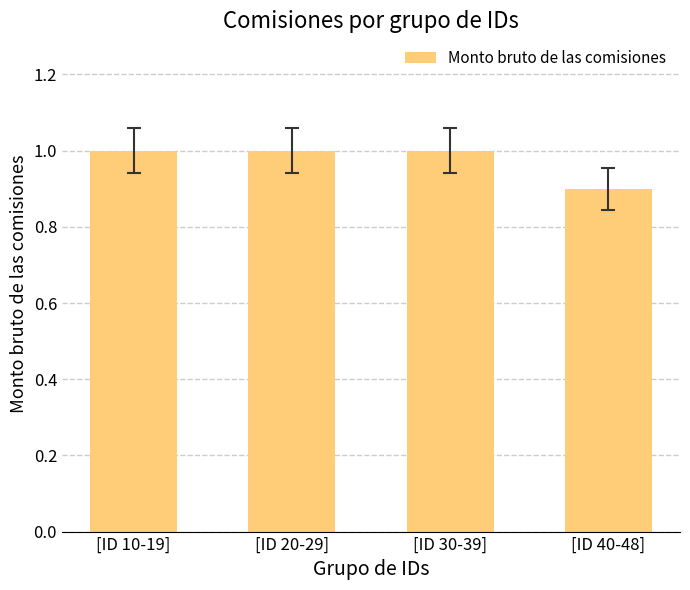

What is the sum of all values?

3.9